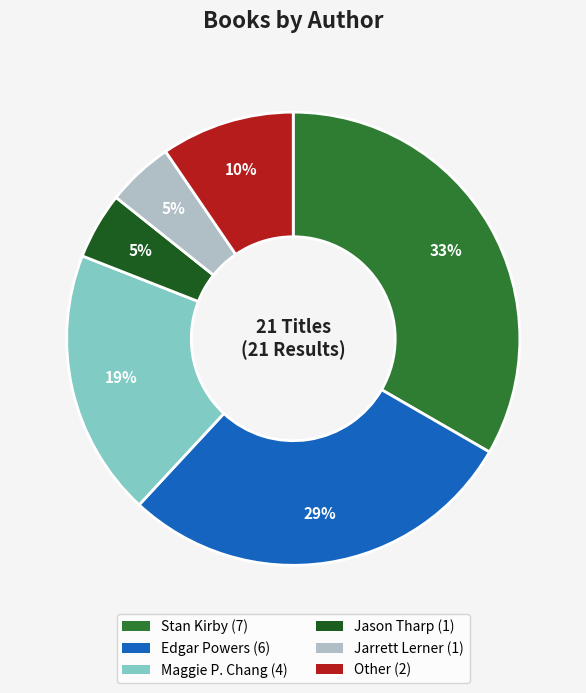

Combined, do Maggie P. Chang and Jason Tharp account for over 50%?

No